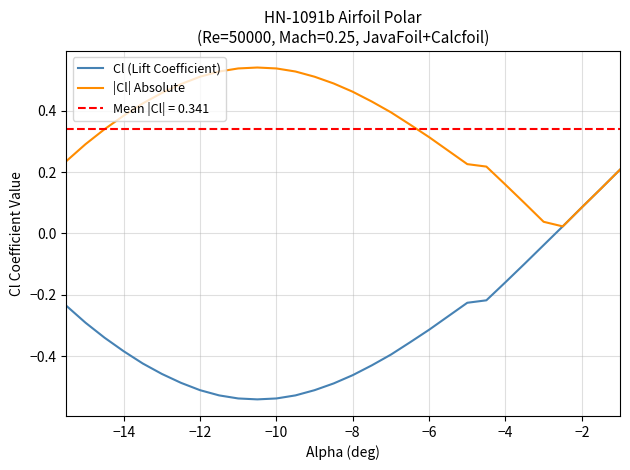

Is the value of Cl (Lift Coefficient) at 20 greater than the value of |Cl| Absolute at −4?

No